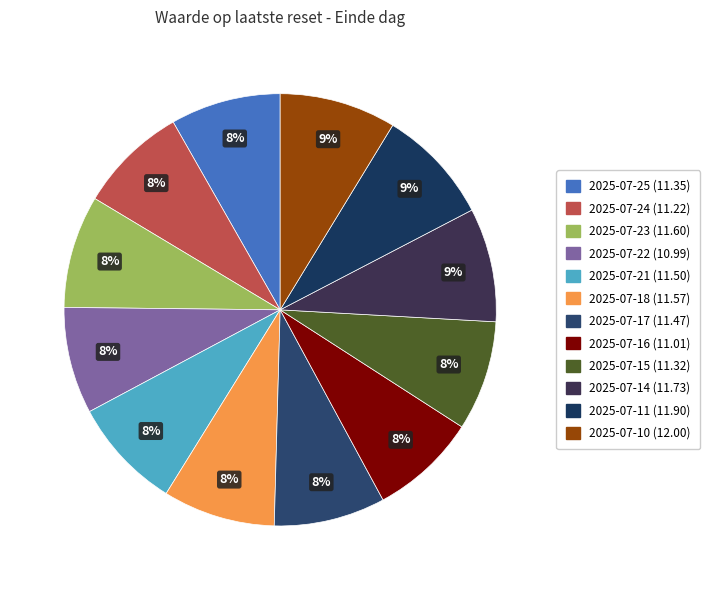

Approximately how many times larger is the value at 2025-07-18 compared to 2025-07-25?

1.0